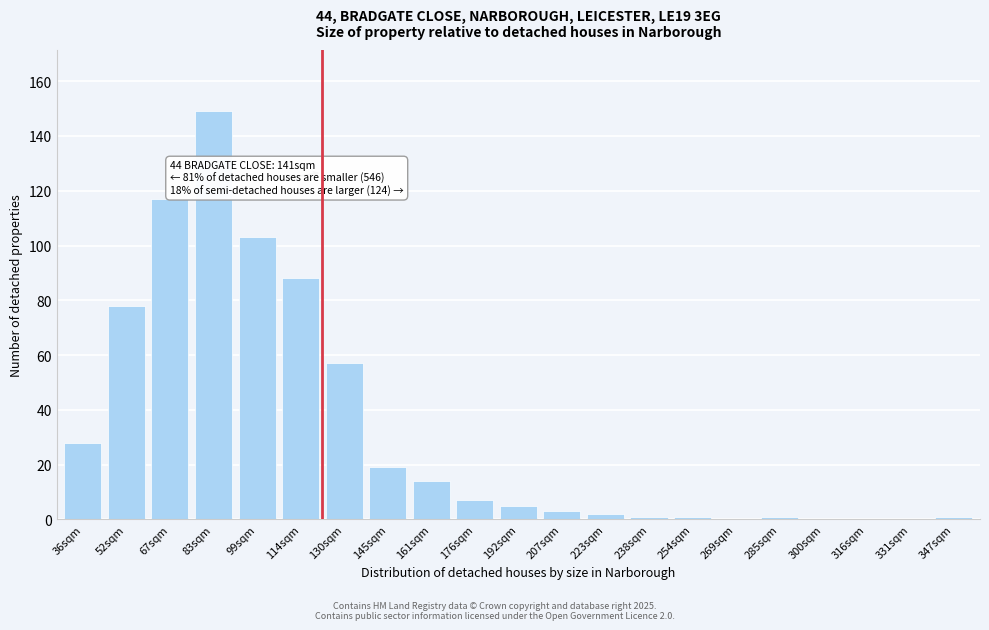

Reading right to left, transcribe all the data shown in this chart.

347sqm=1	331sqm=0	316sqm=0	300sqm=0	285sqm=1	269sqm=0	254sqm=1	238sqm=1	223sqm=2	207sqm=3	192sqm=5	176sqm=7	161sqm=14	145sqm=19	130sqm=57	114sqm=88	99sqm=103	83sqm=149	67sqm=117	52sqm=78	36sqm=28